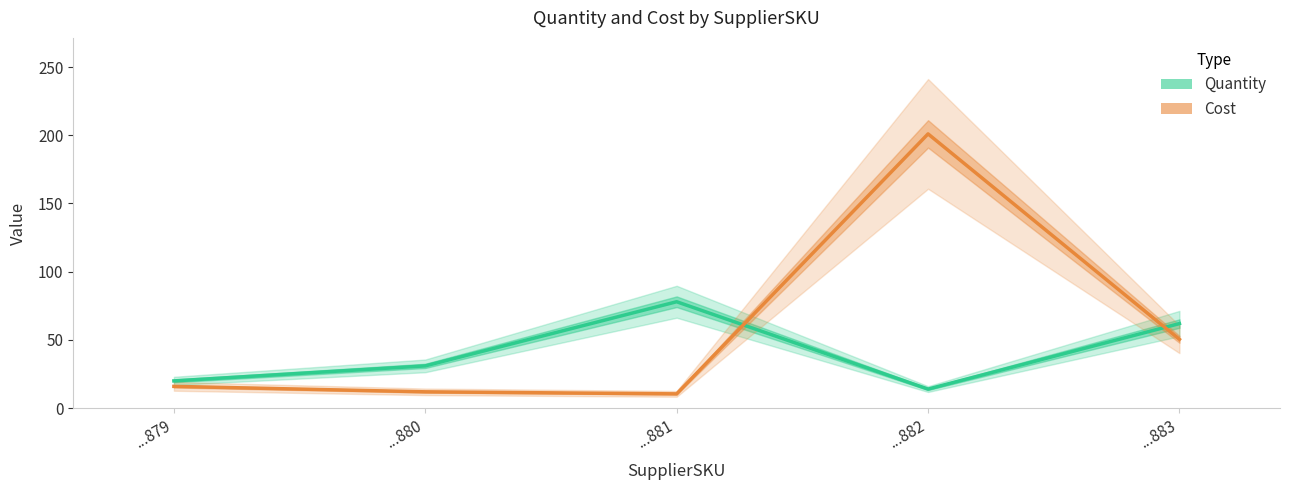

Which series has the widest spread of values?

Cost